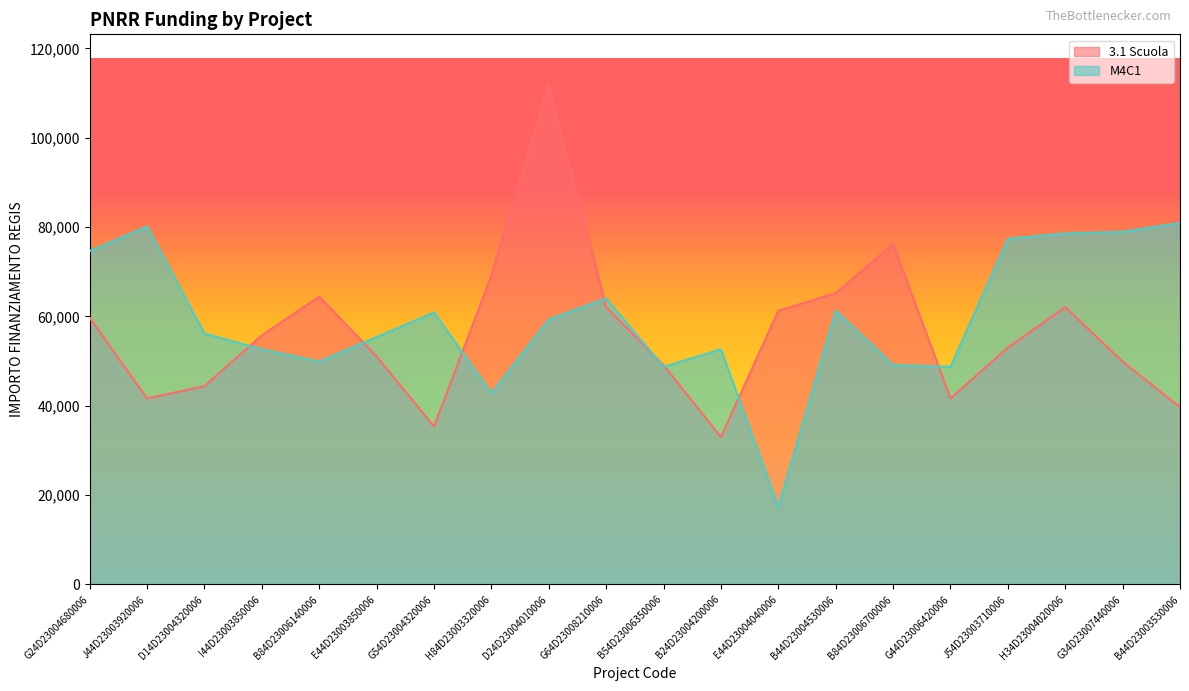

Which has a higher value, G54D23004320006 or G34D23007440006?

G34D23007440006